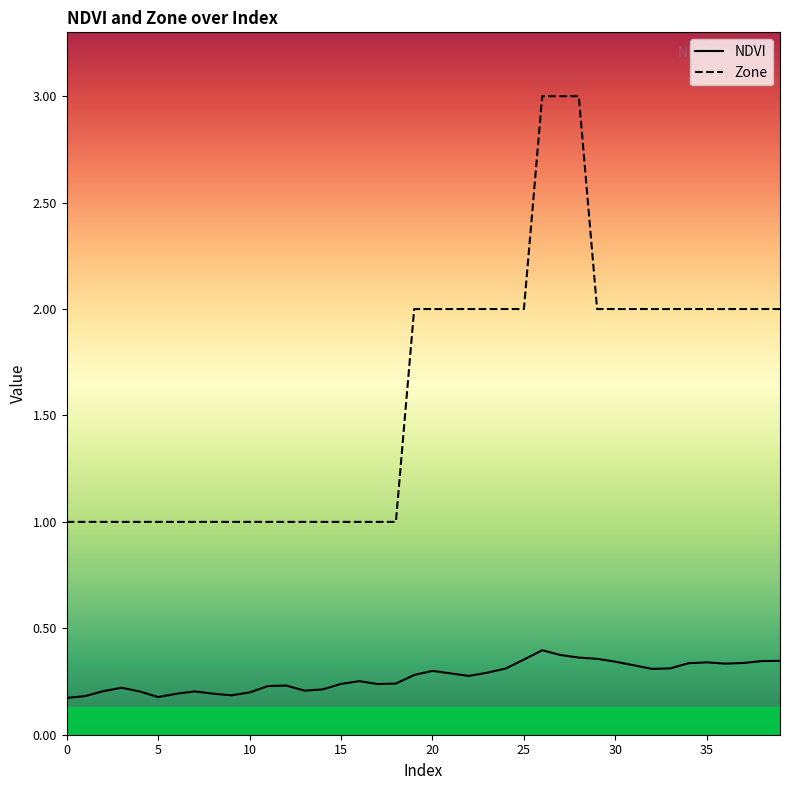

Which series has the largest total across all categories?

Zone